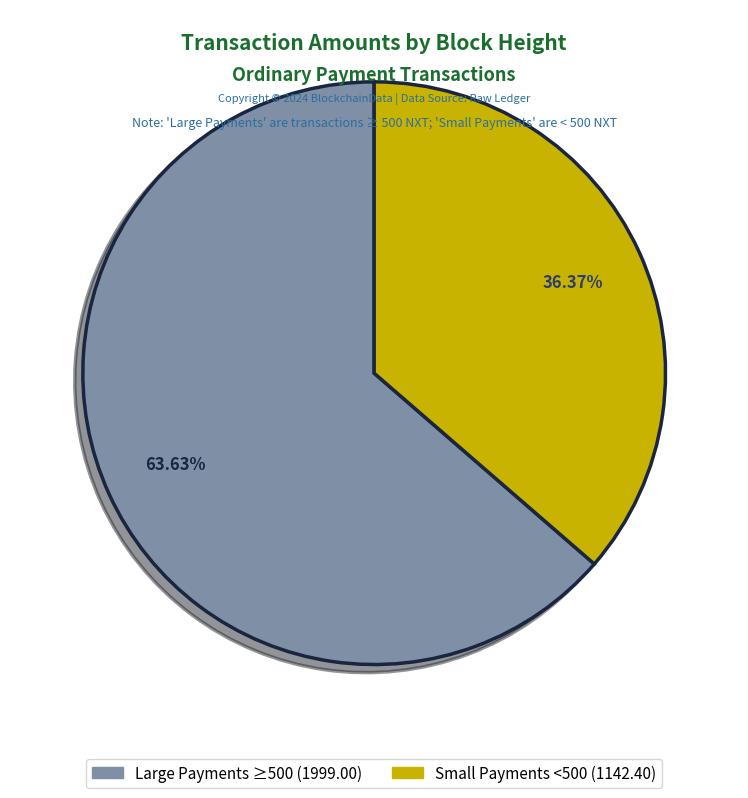

Is there a majority slice in this chart?

Yes